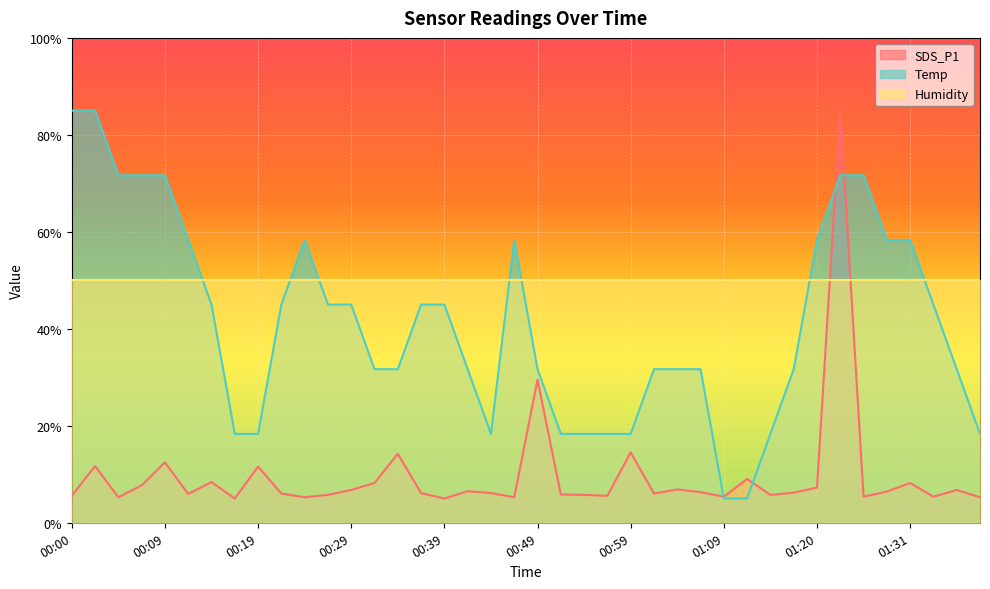

What is the maximum value for Temp?

85.0